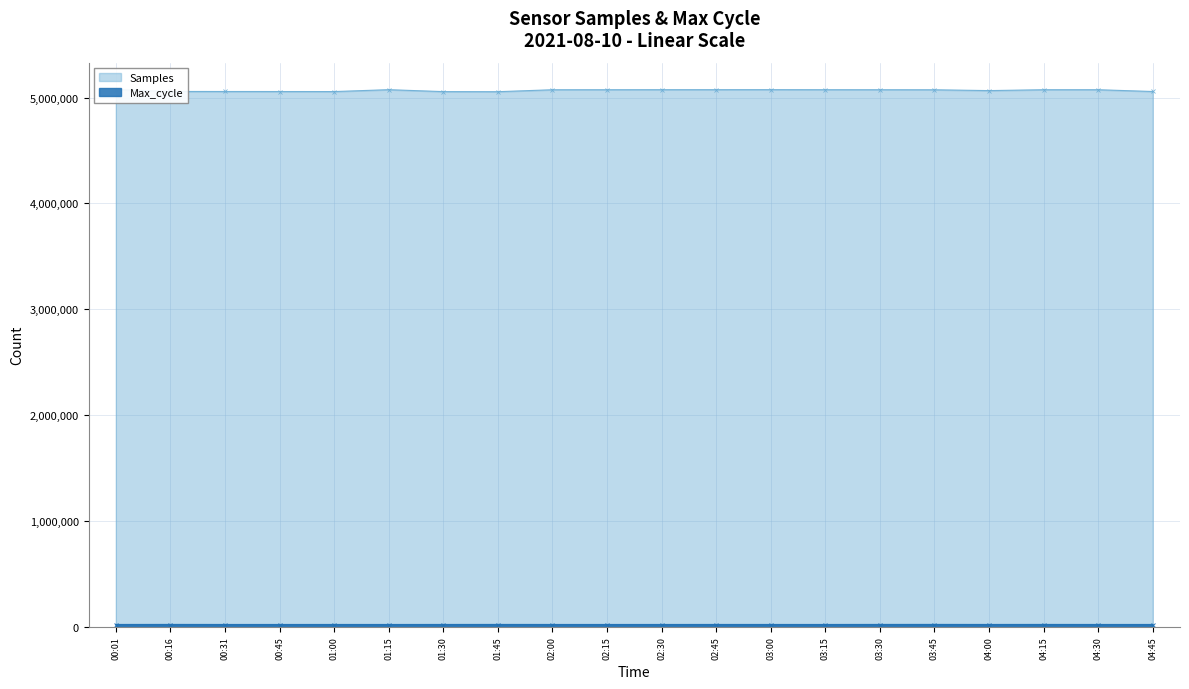

How many lines are shown in the chart?

2